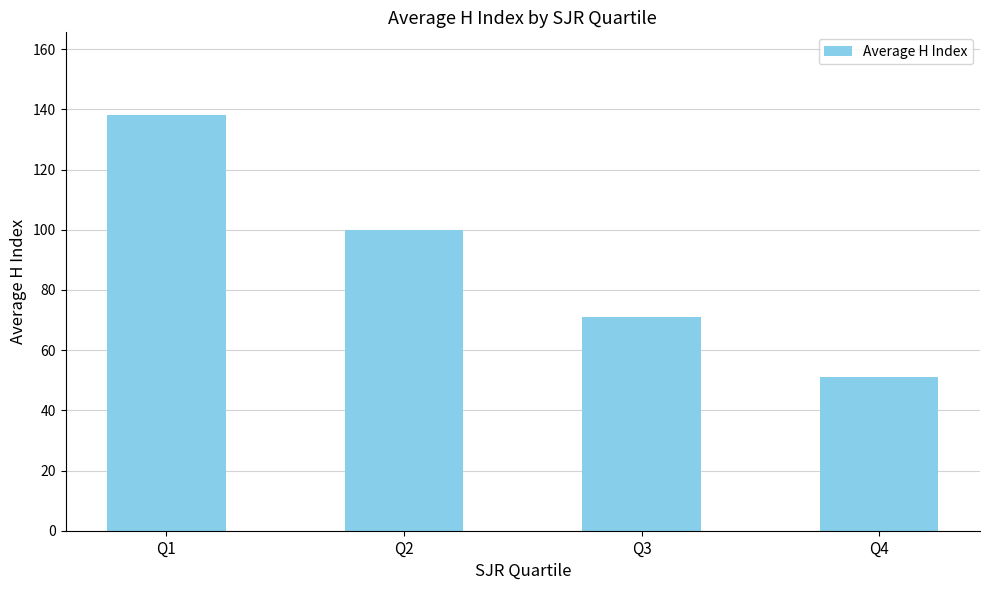

What is the average value?

90